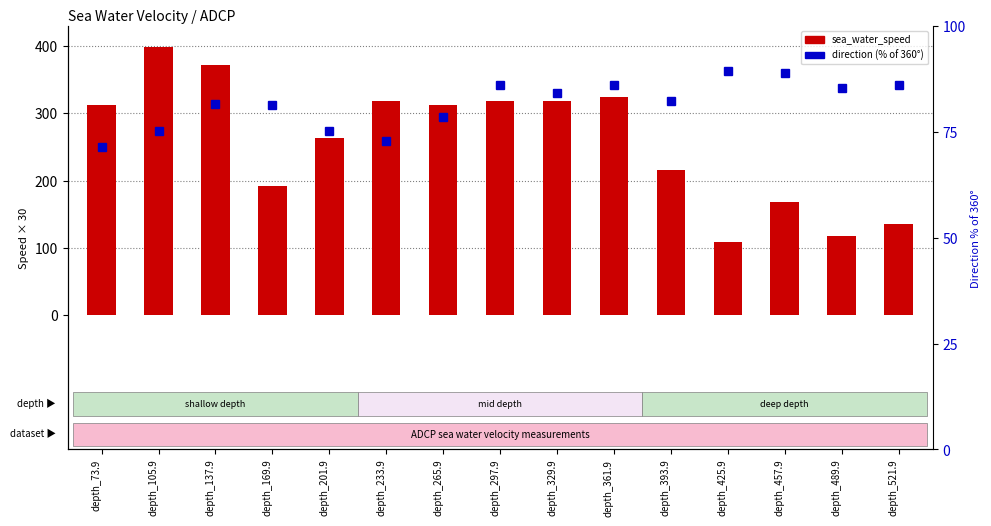

Which has a higher value, depth_201.9 or depth_137.9?

depth_137.9